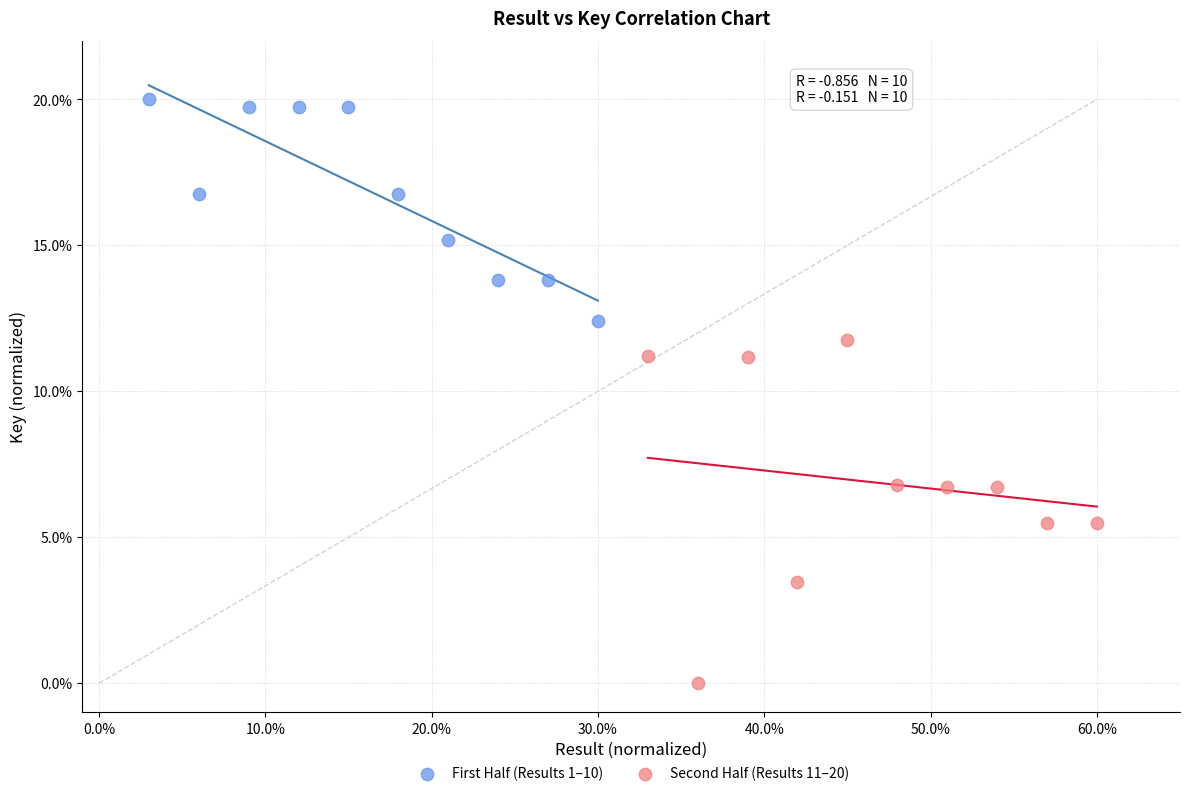

Which series reaches the maximum Y coordinate?

First Half (Results 1–10)